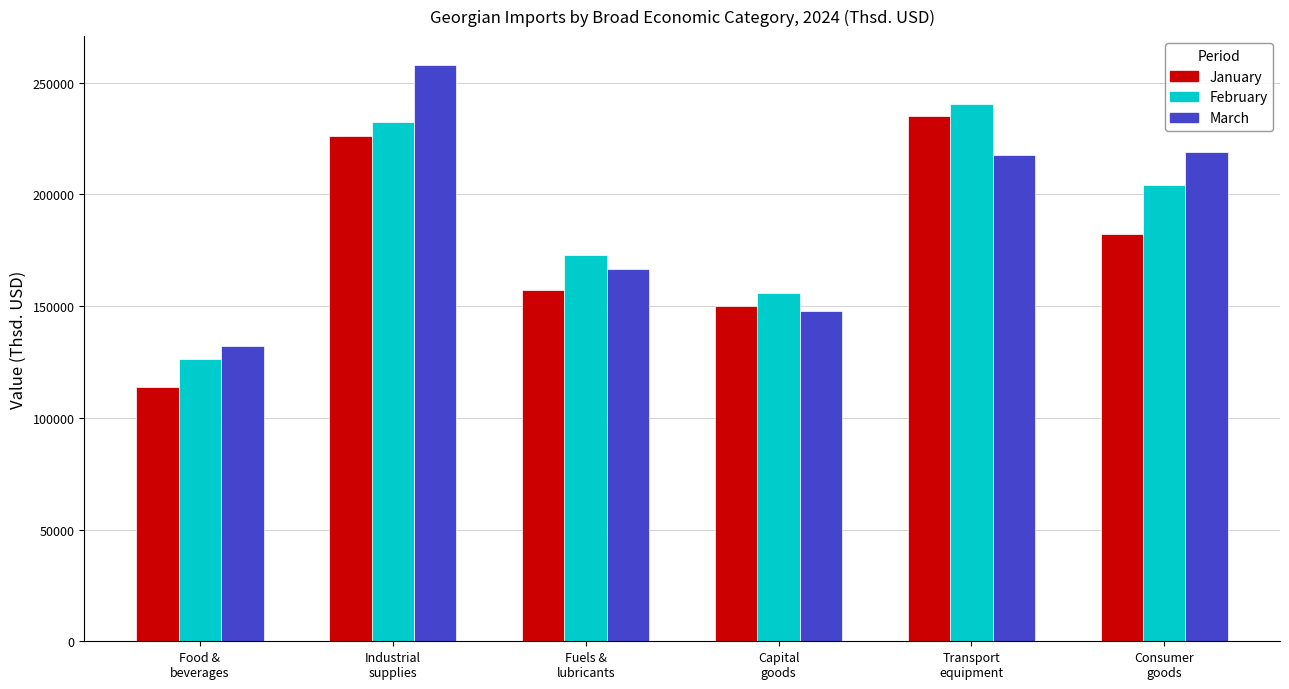

What position from the left is Capital
goods?

4